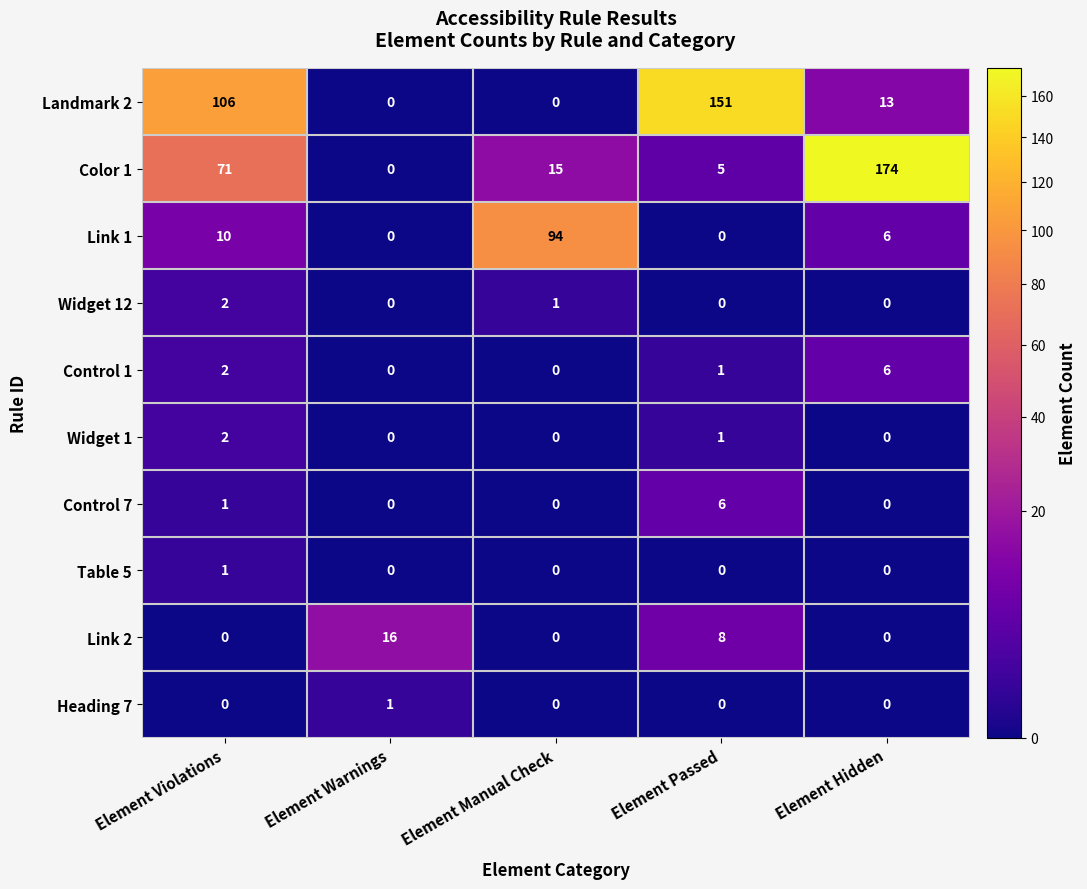

Is it true that Link 2 equals -8 at Element Manual Check?

False